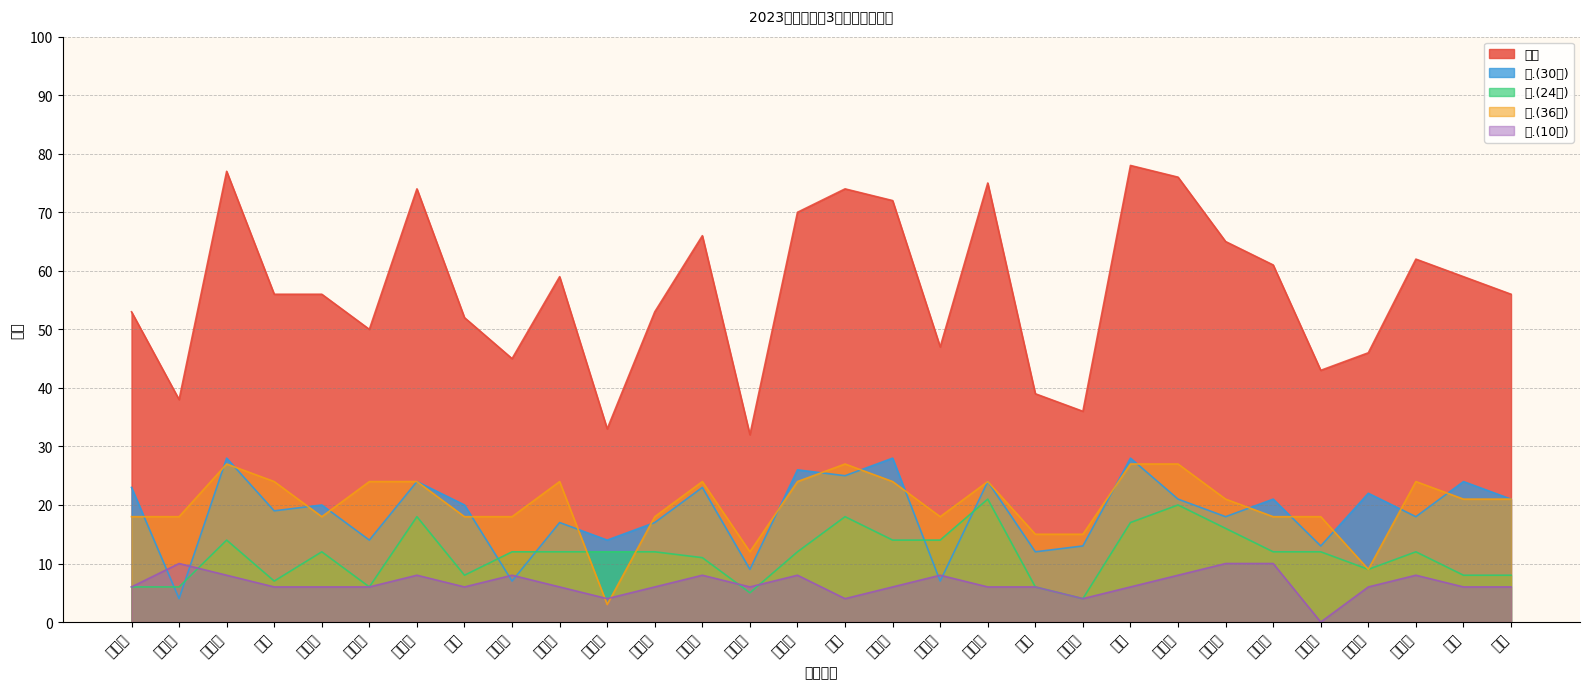

What is the value of the 四.(24分) point at the 1st from the left?

6